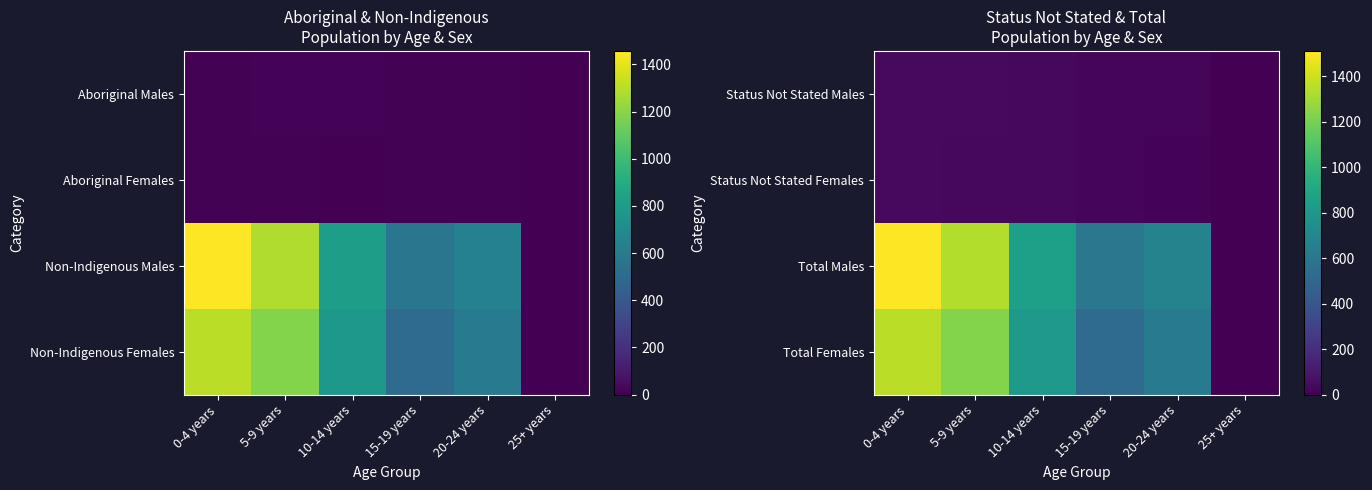

What is the difference between the maximum and minimum values in the Status Not Stated Males series?

41